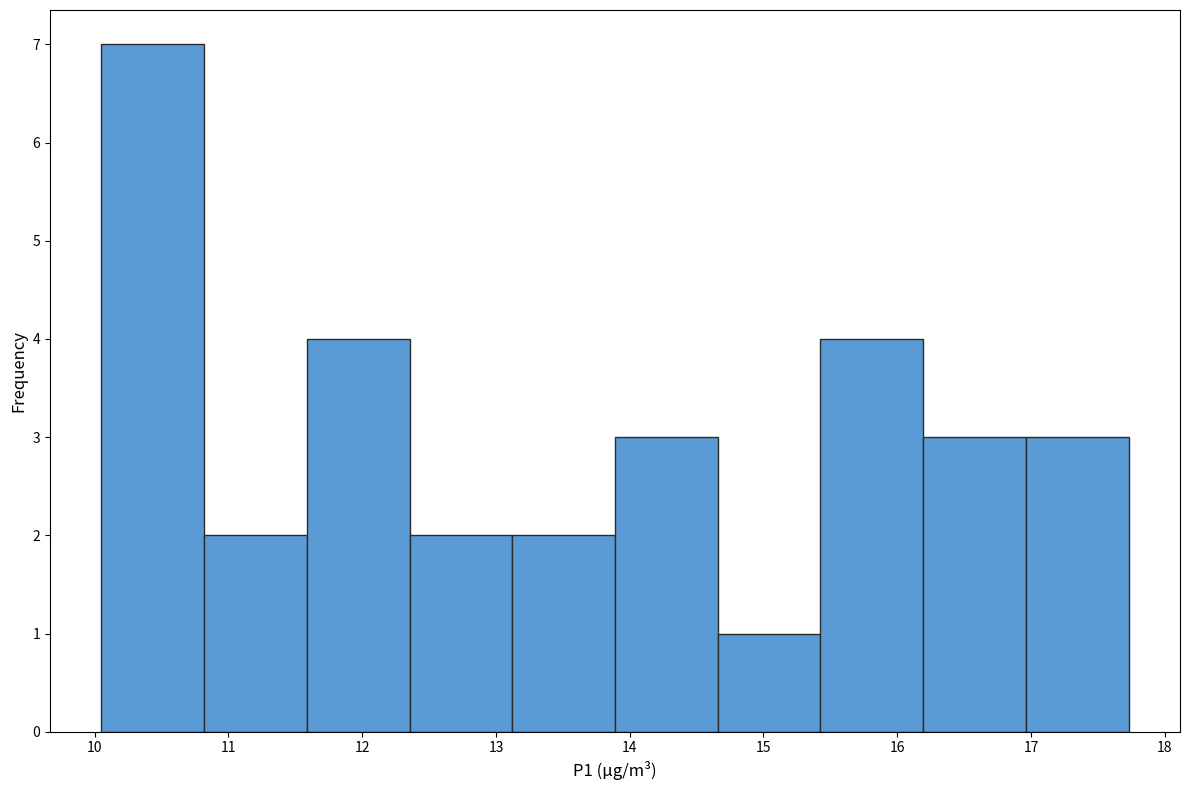

Reading left to right, list every bar in this chart as the range it spans on the x-axis followed by its height. Neither the bar edges nor the heights are printed on the chart, so give them approximately, as read against the axes.

10.1 to 10.8: 7
10.8 to 11.6: 2
11.6 to 12.4: 4
12.4 to 13.1: 2
13.1 to 13.9: 2
13.9 to 14.7: 3
14.7 to 15.4: 1
15.4 to 16.2: 4
16.2 to 17.0: 3
17.0 to 17.7: 3